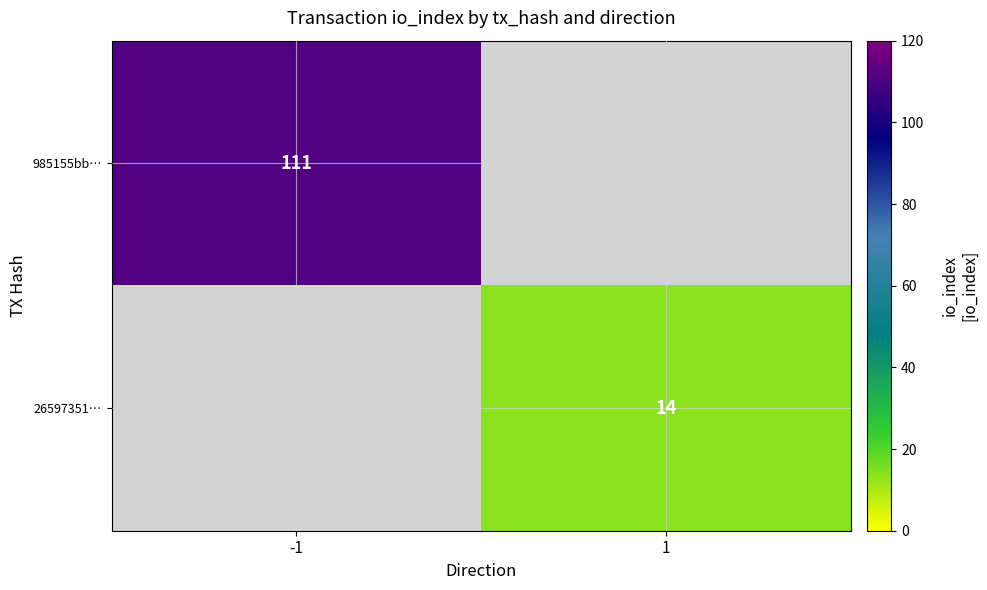

What is the greatest value displayed?

111.0